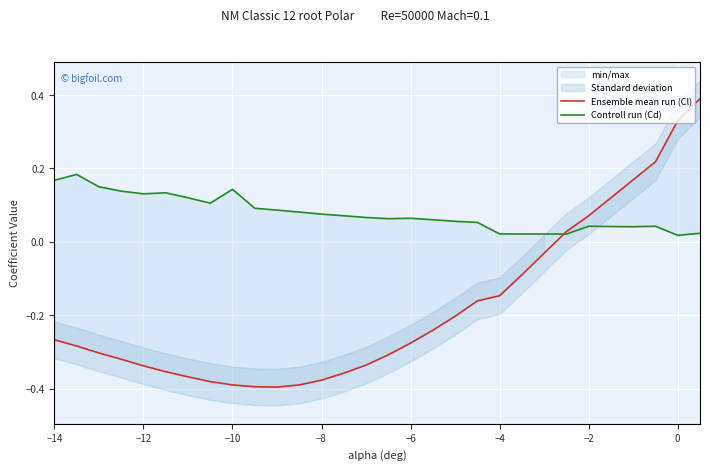

Is this an area chart (filled region under the line)?

No